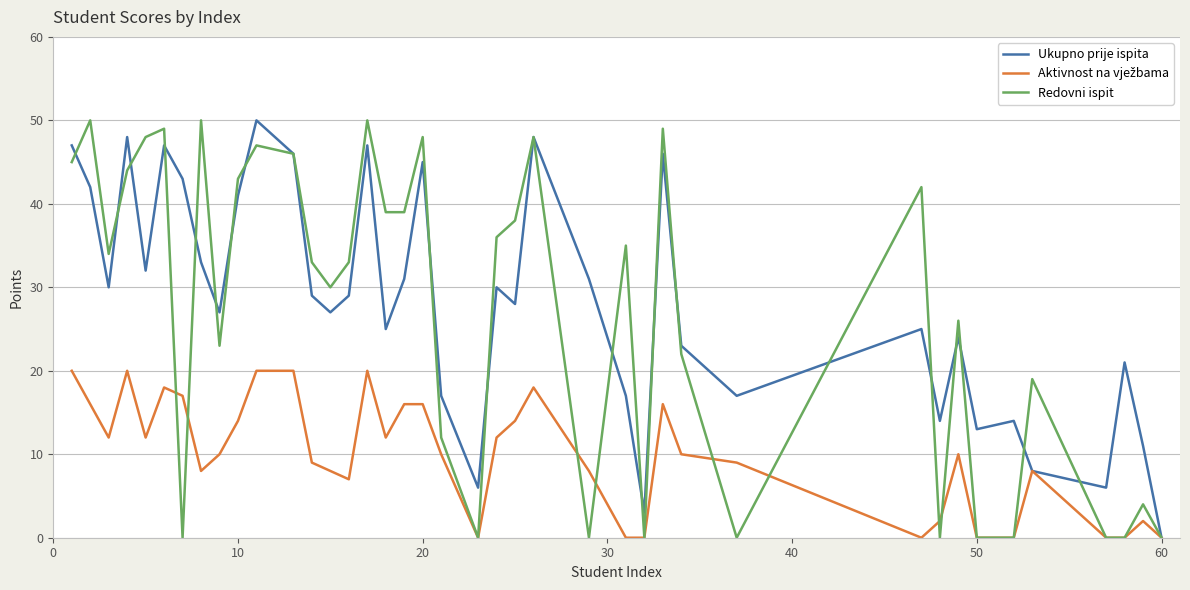

Does the chart have visible grid lines?

Yes